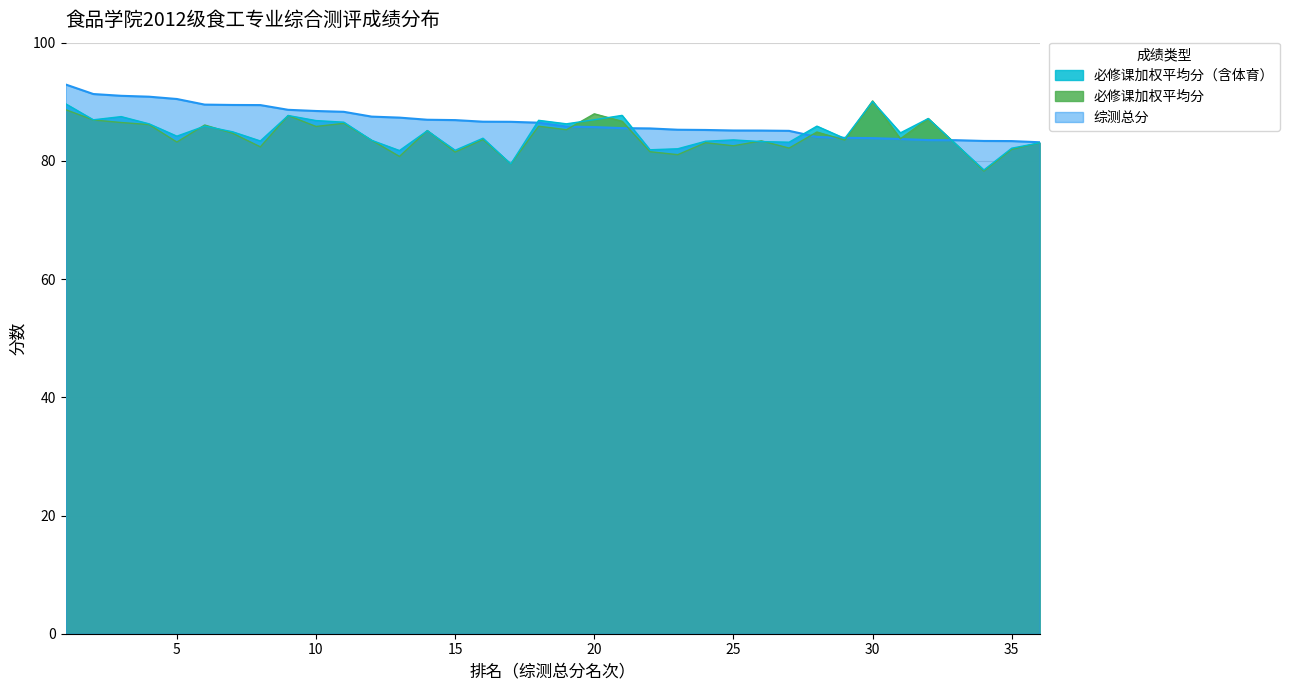

The value of 必修课加权平均分 at 25 is 133.4. True or false?

False